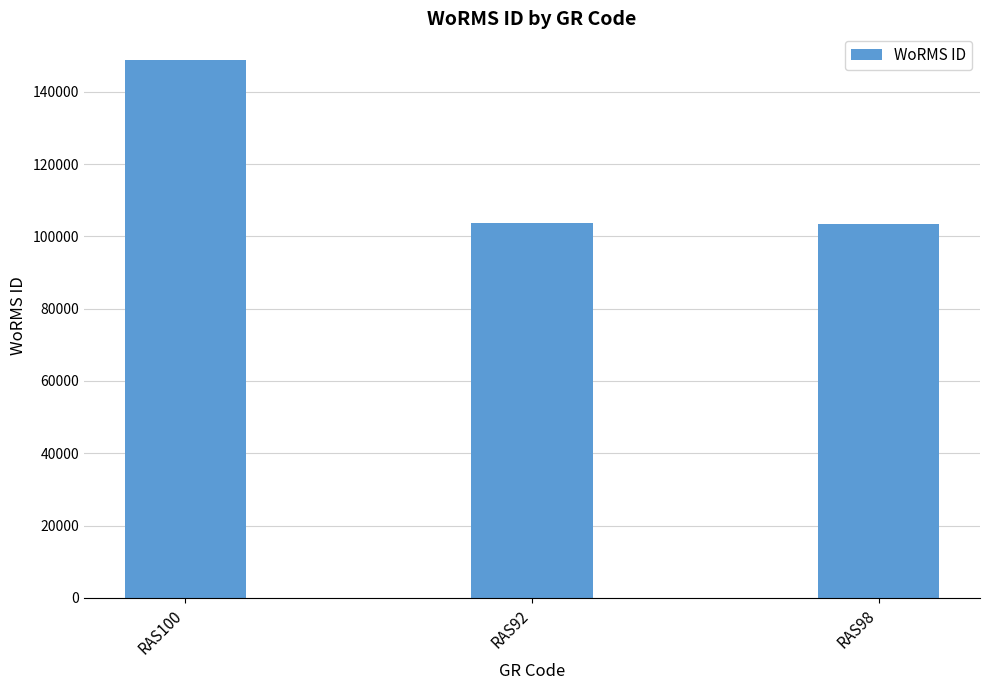

What is the greatest value displayed?

148714